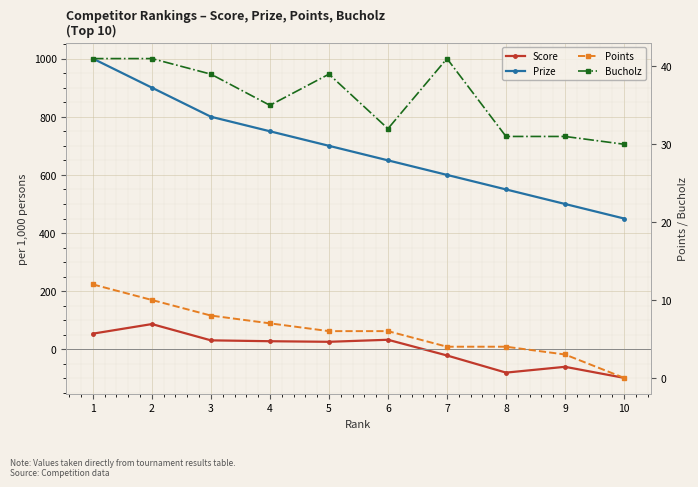

What is the value of the Points point at the 2nd from the left?

10